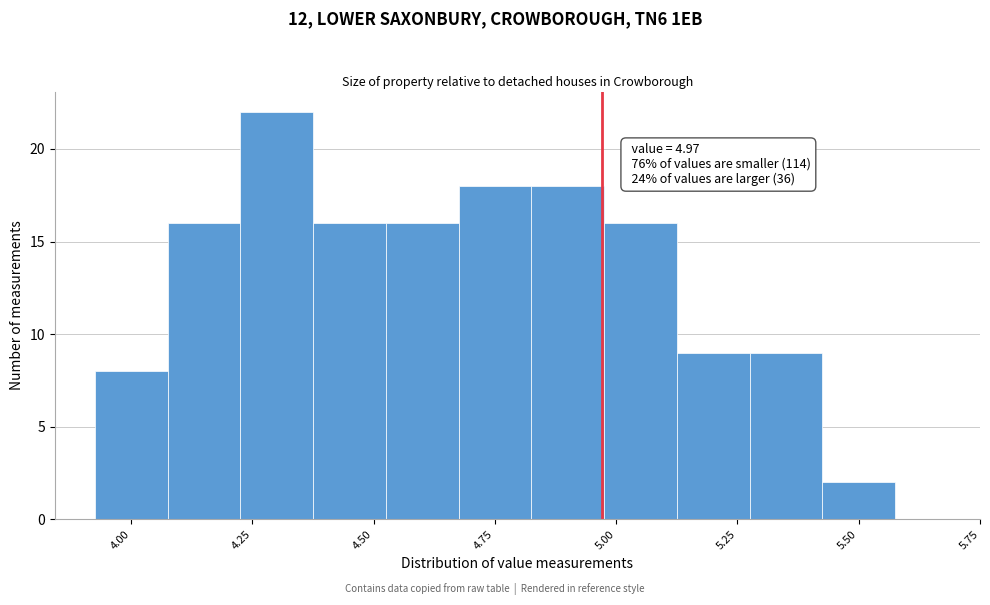

Around what value on the x-axis is the tallest bar? Give the approximate position of its centre, as read against the axis.

4.30